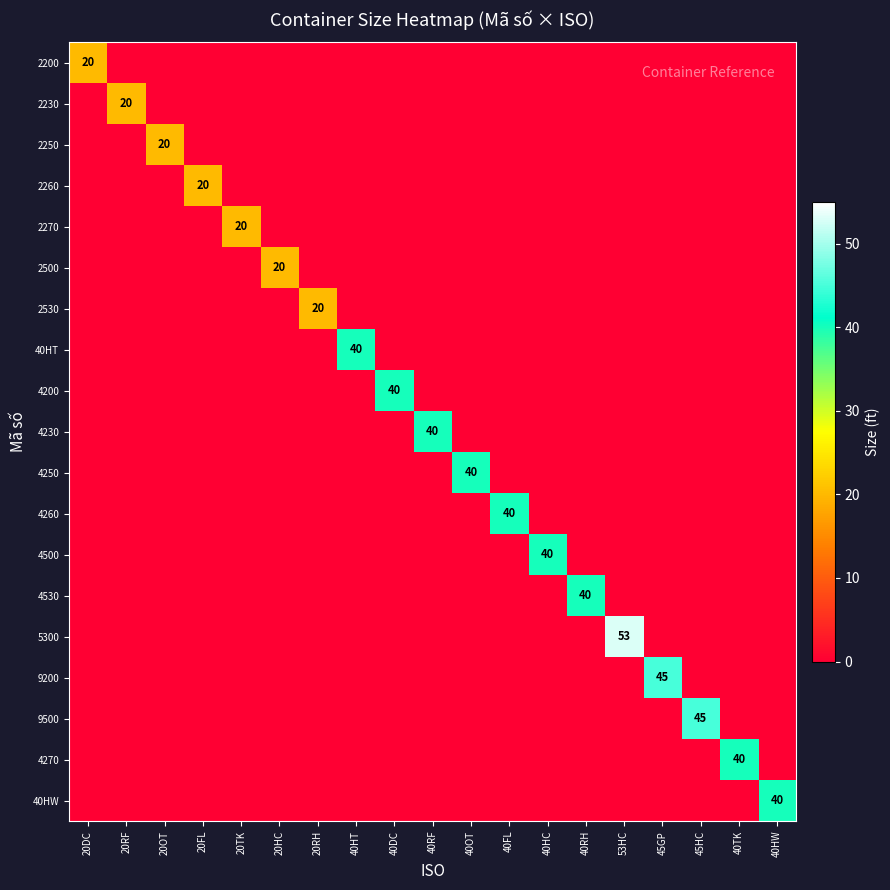

What is the maximum value for 2230?

20